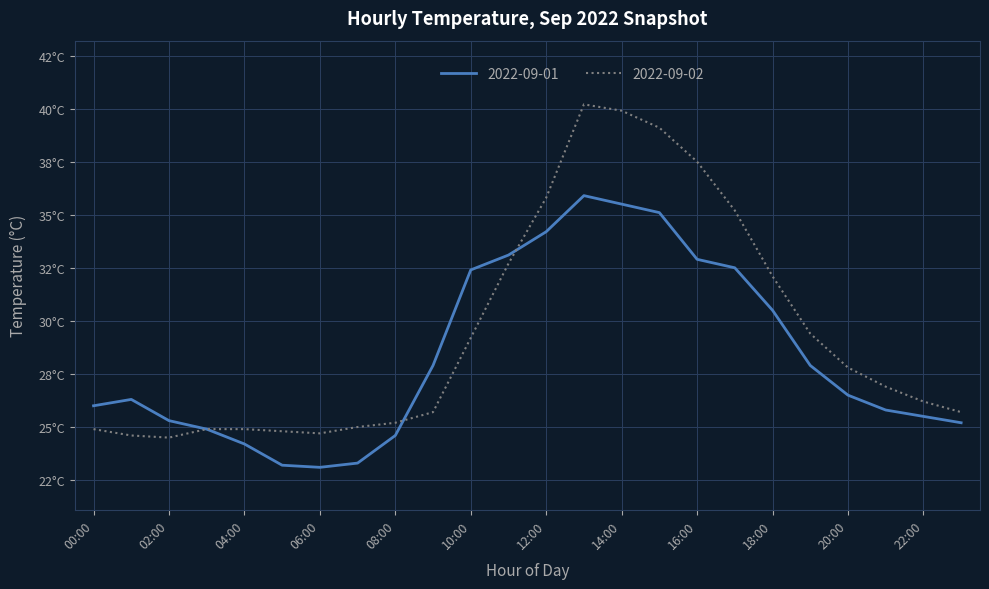

Does the chart have visible grid lines?

Yes